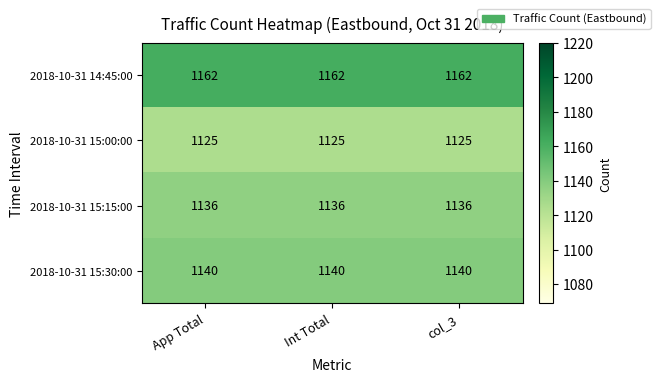

What is the maximum value for 2018-10-31 15:30:00?

1140